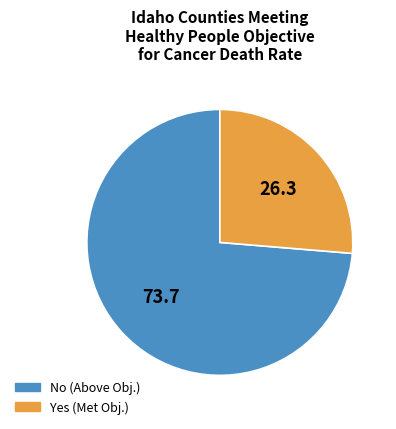

Combined, do Yes (Met Obj.) and No (Above Obj.) account for over 50%?

Yes